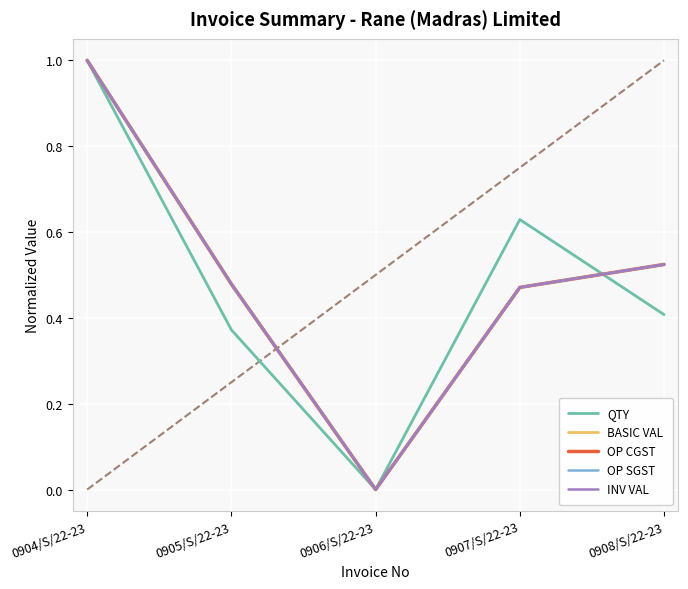

Does the chart display data point markers on the line(s)?

No